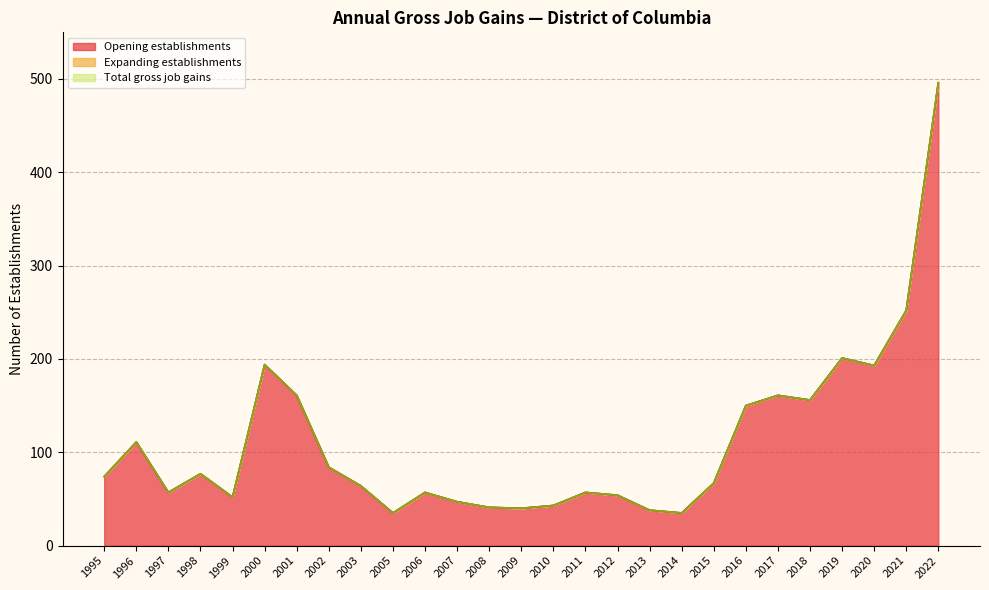

True or false: Total gross job gains and Expanding establishments cross at least once.

False